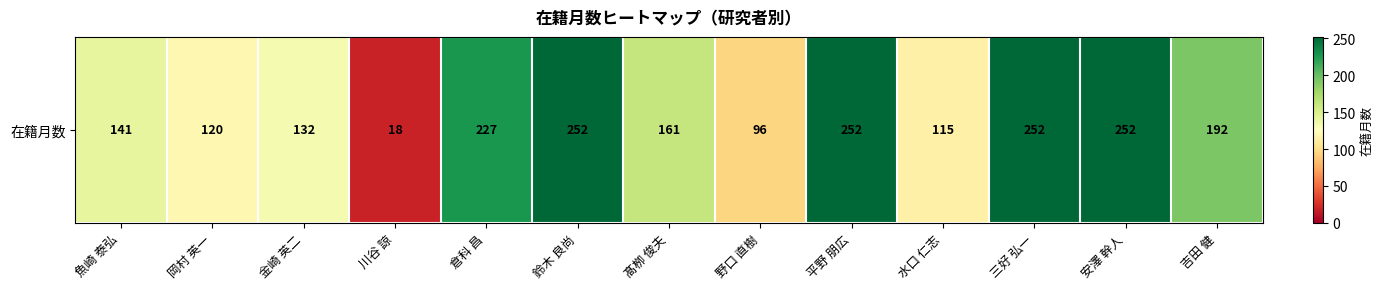

List the labels in order of value, largest first.

鈴木 良尚, 平野 朋広, 三好 弘一, 安澤 幹人, 倉科 昌, 吉田 健, 髙栁 俊夫, 魚崎 泰弘, 金崎 英二, 岡村 英一, 水口 仁志, 野口 直樹, 川谷 諒